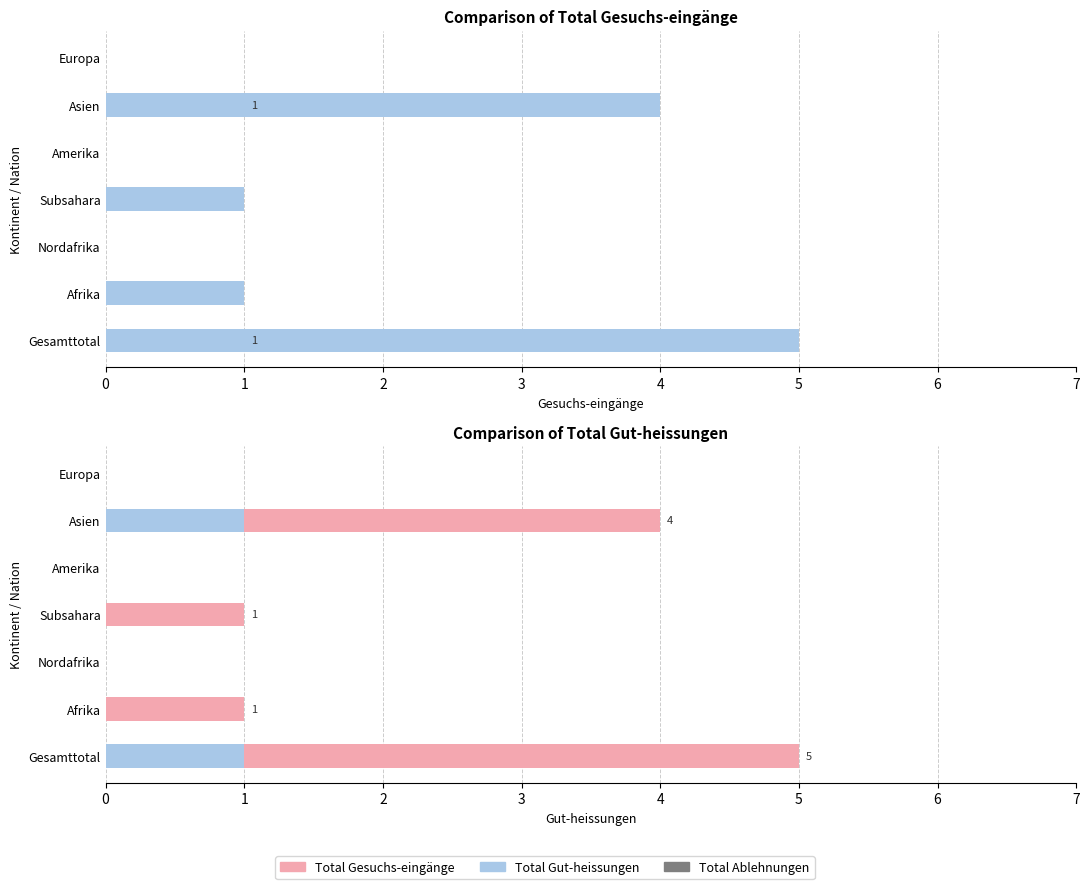

How many groups of bars are there?

7